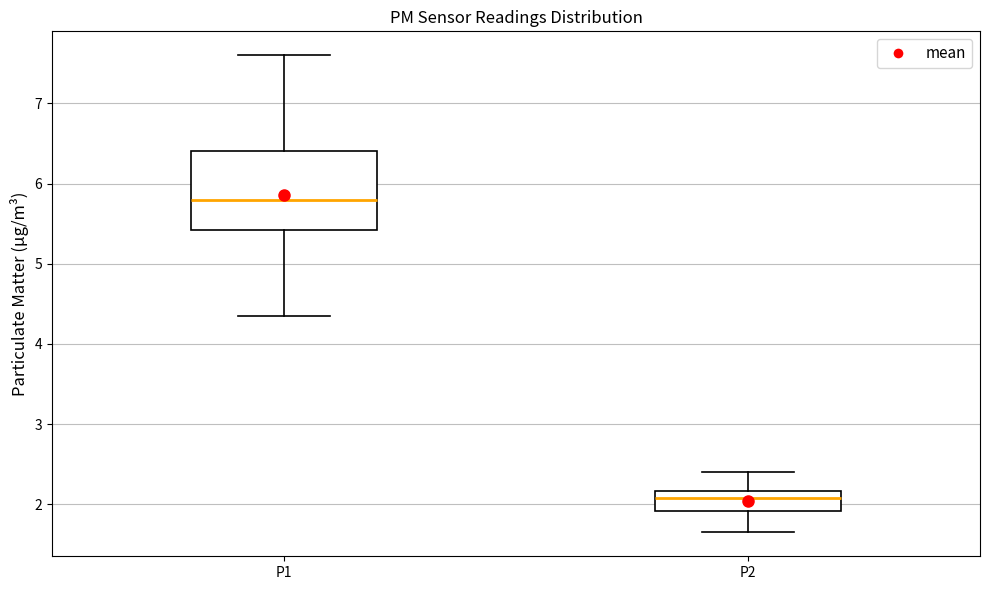

Which box's median line is the highest?

P1